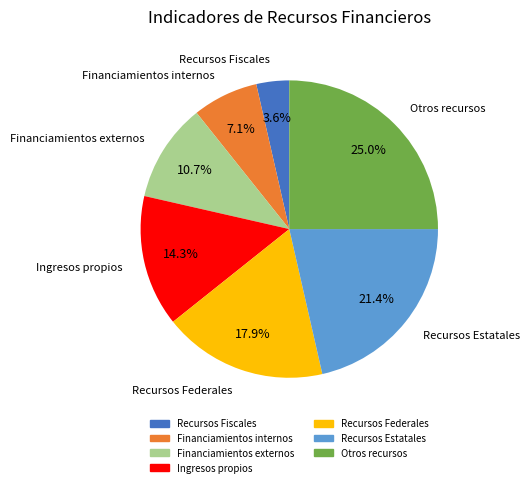

Is Recursos Fiscales the majority of the pie?

No